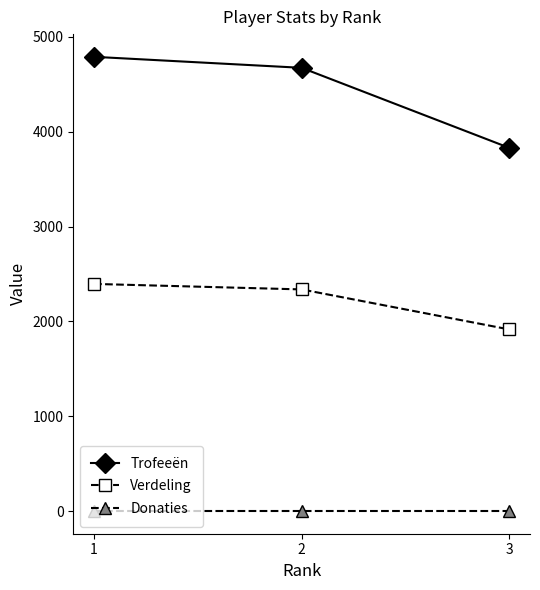

The Verdeling series shows 2395 at 1. True or false?

True